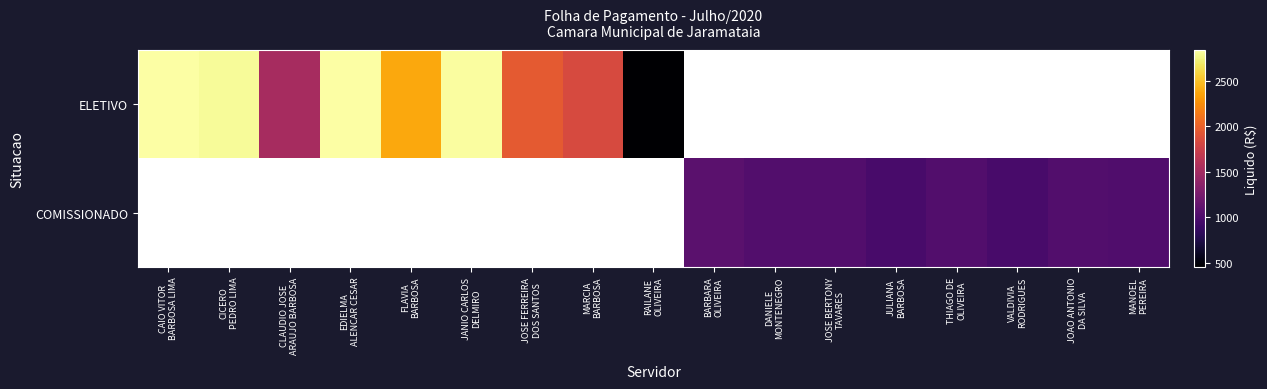

Rank the series at CICERO PEDRO LIMA from highest to lowest value.

ELETIVO, COMISSIONADO